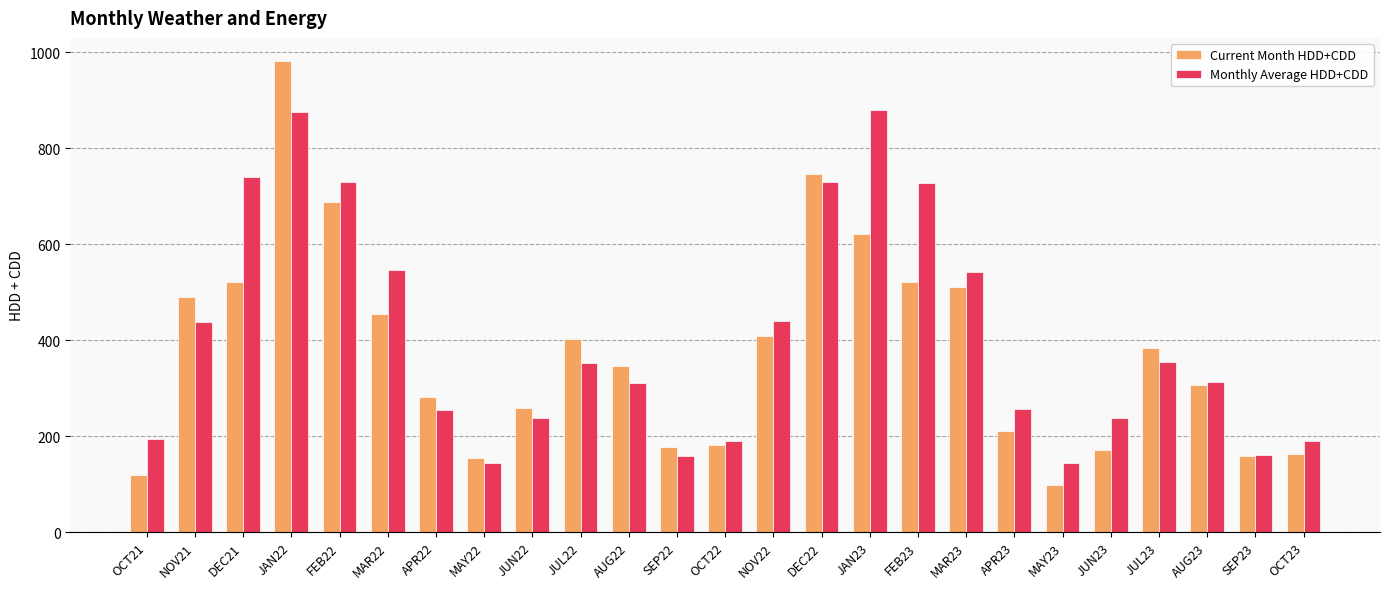

True or false: Current Month HDD+CDD has a value of 72.9 at OCT22.

False